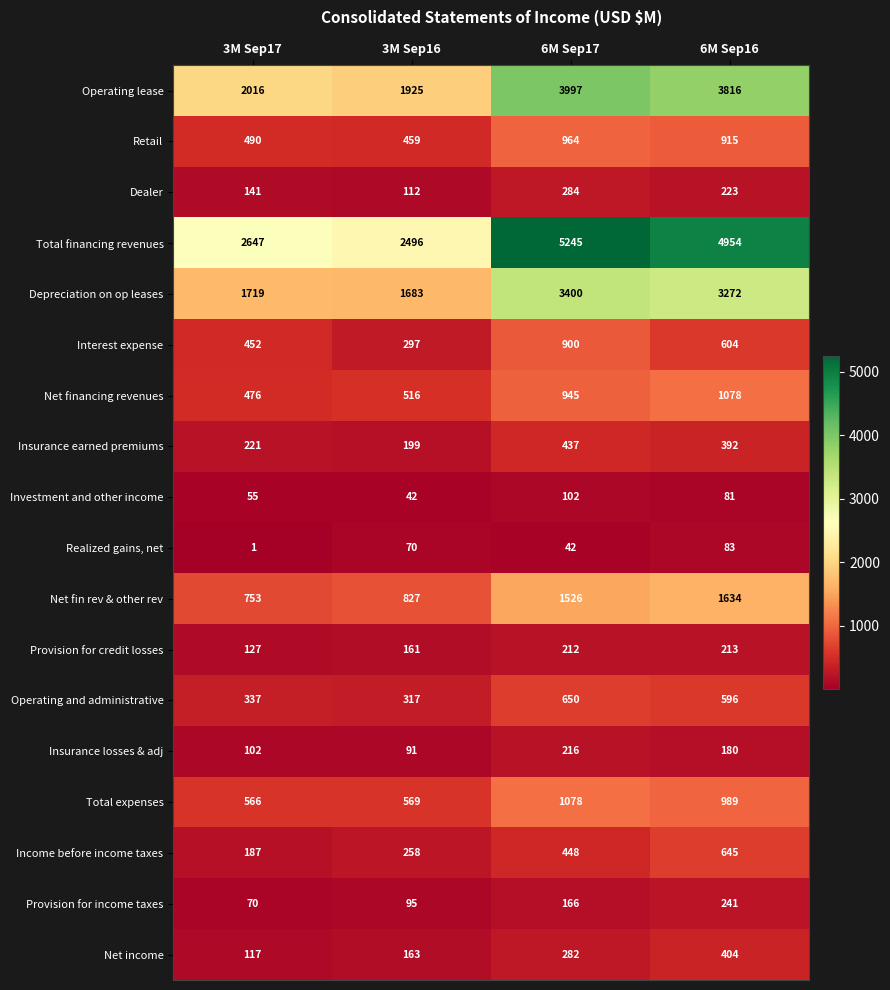

What is the sum of the Income before income taxes values at 3M Sep17 and 6M Sep16?

832